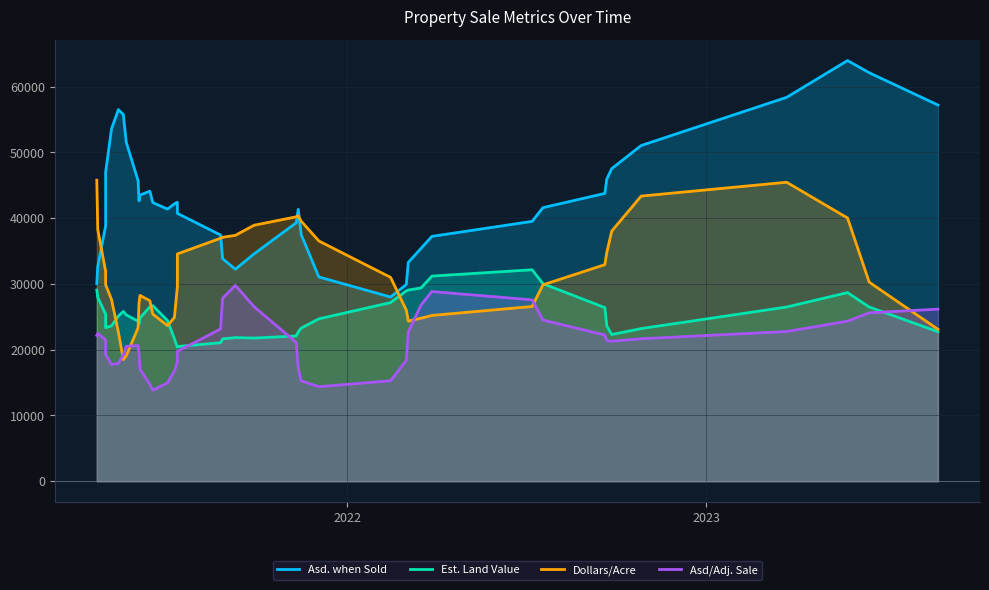

What are all the series names shown in the legend?

Asd. when Sold, Est. Land Value, Dollars/Acre, Asd/Adj. Sale